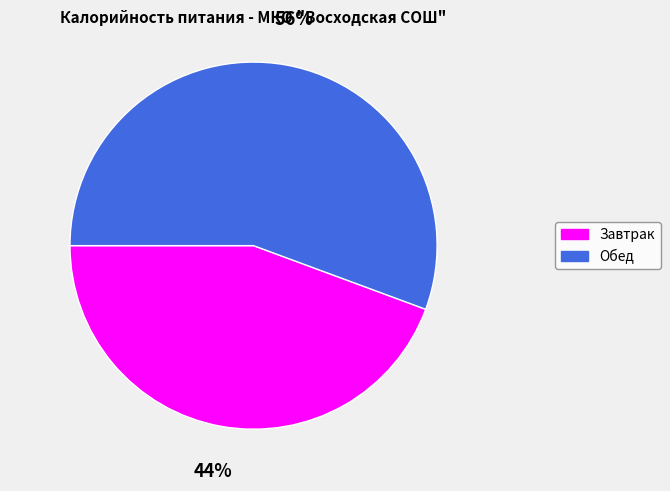

How many segments does this pie chart have?

2